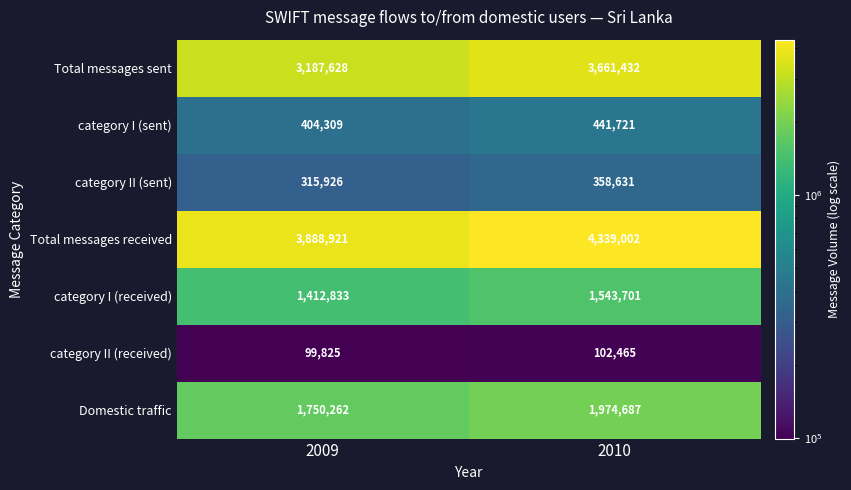

At how many categories does at least one series exceed 2511256?

2